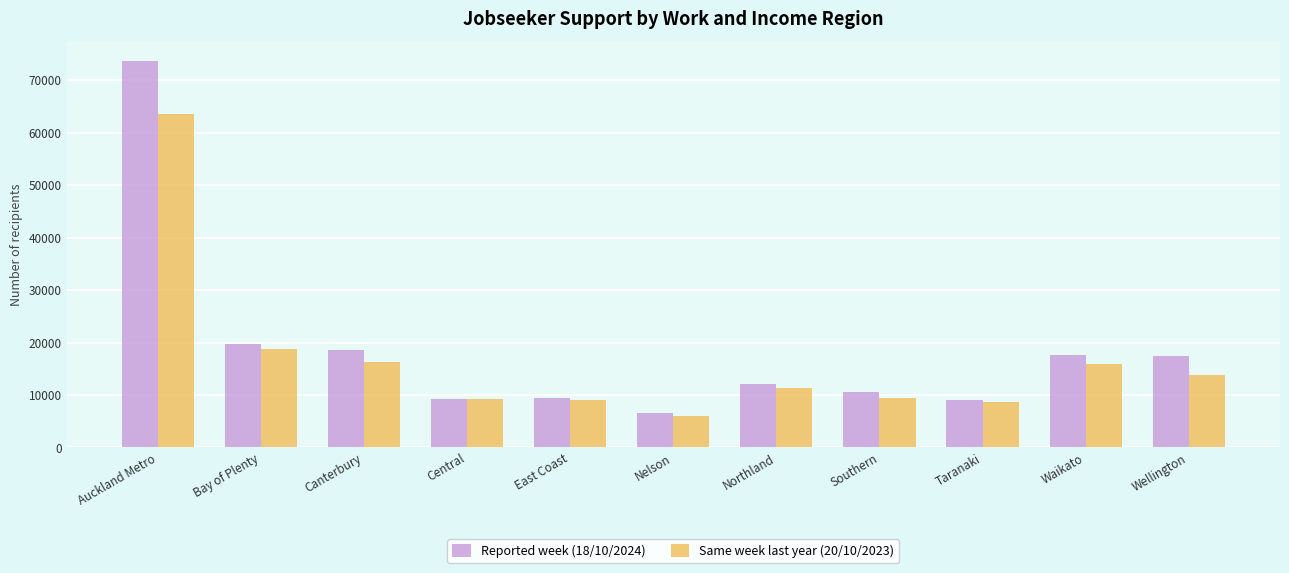

How many bars are there in total?

22